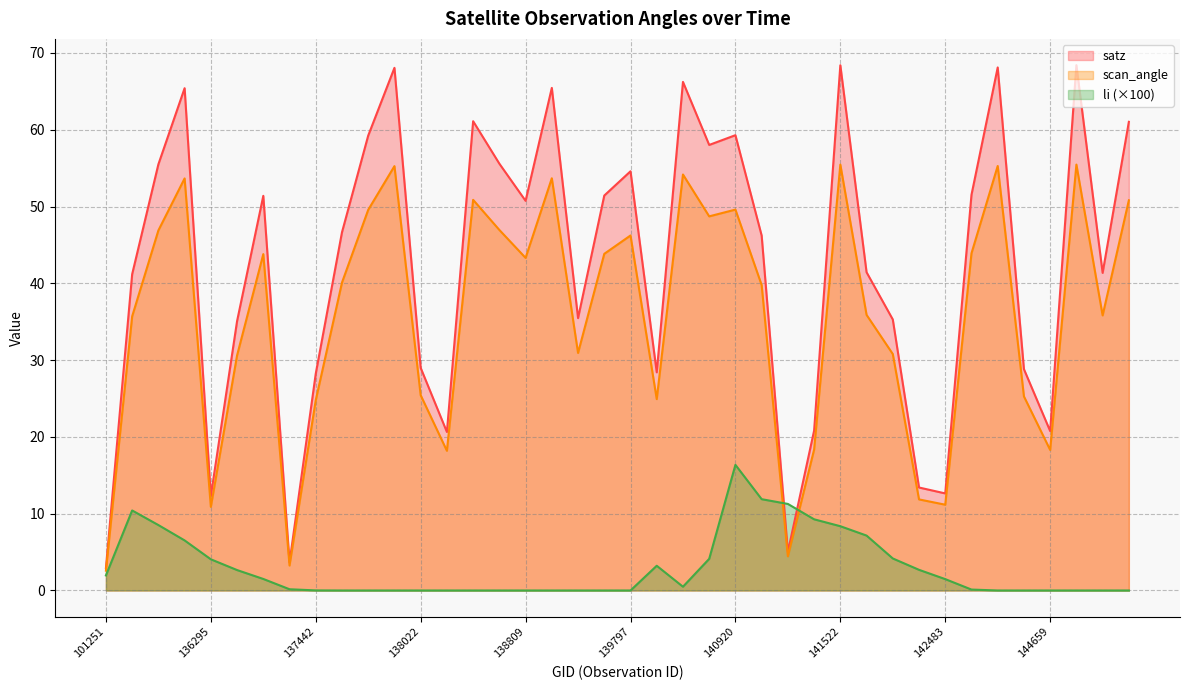

What is the average value of the li series?

2.9